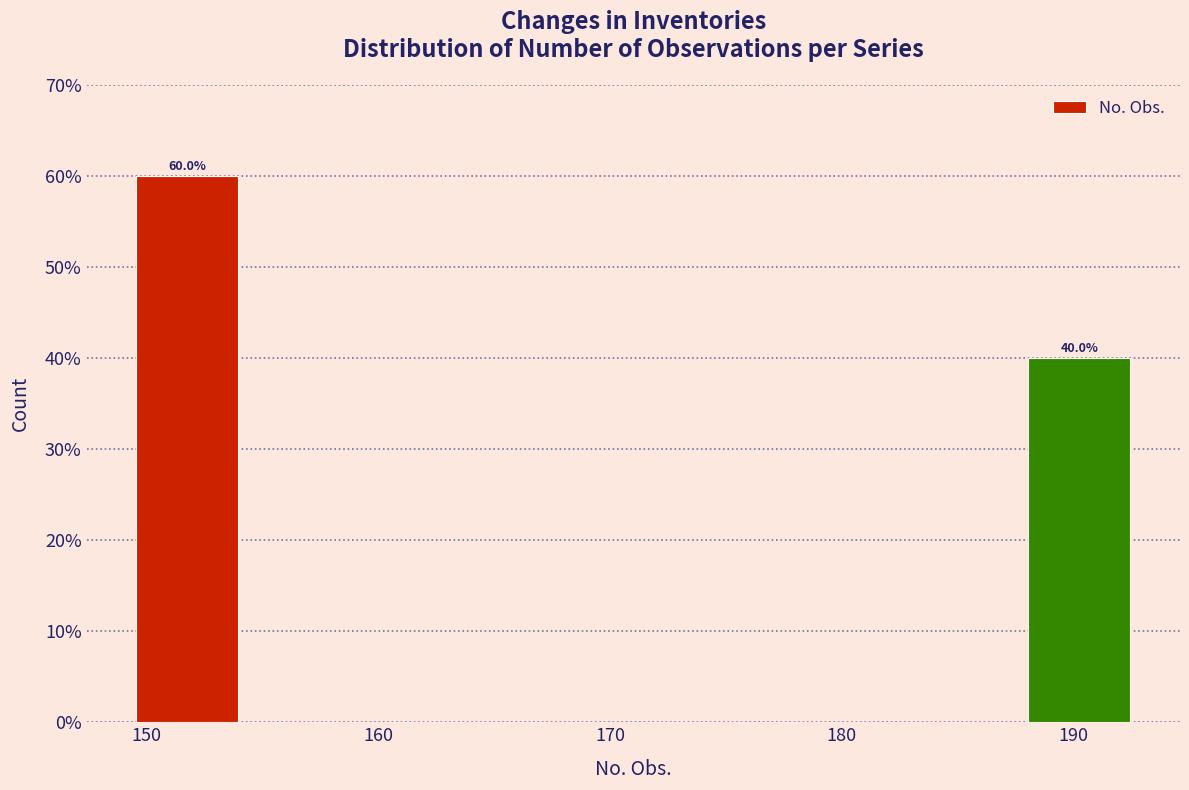

Which range on the x-axis has the tallest bar?

149.0 to 154.5